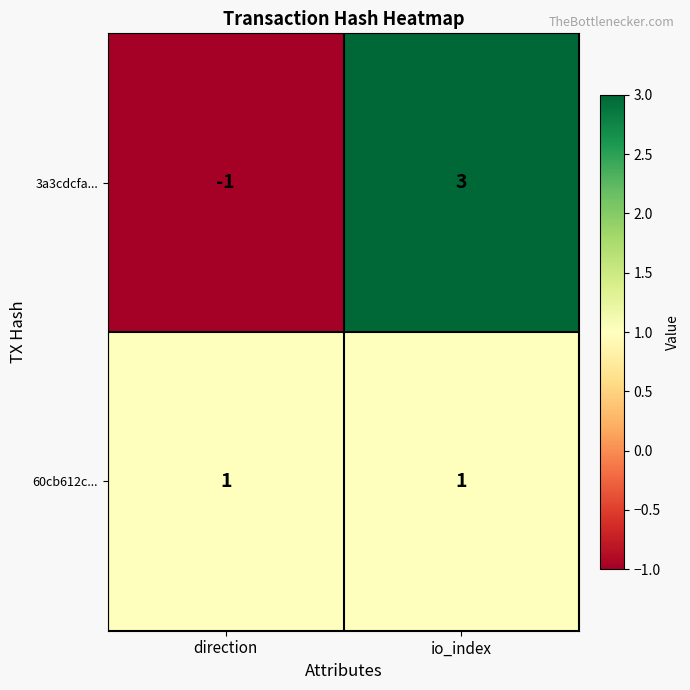

What is the spread (max minus min) of values at io_index?

2